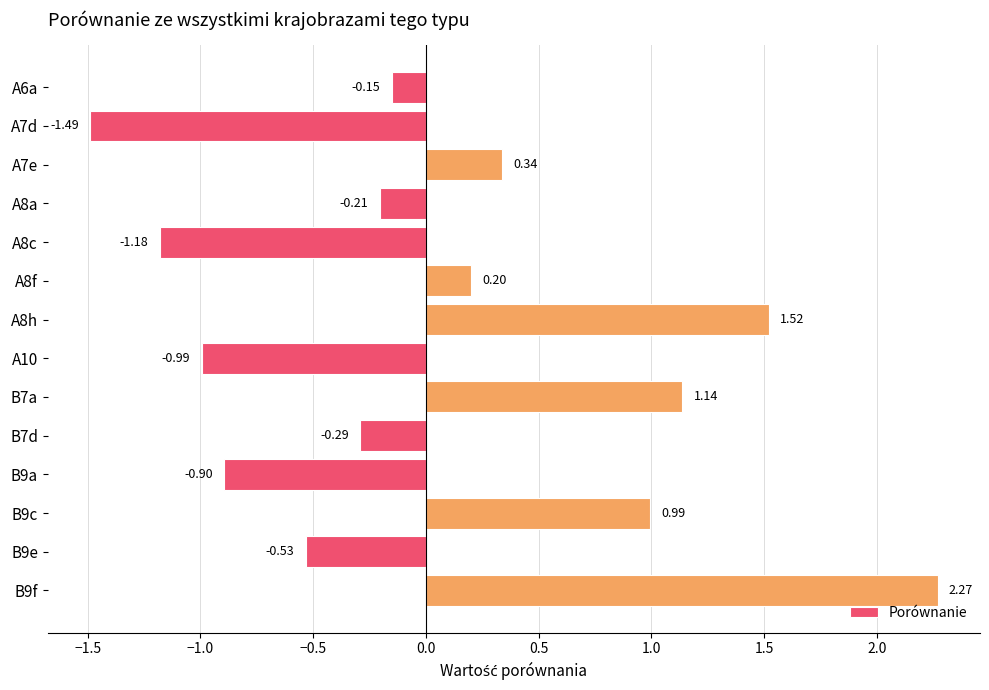

What is the difference between the values at B9c and B9a?

1.9